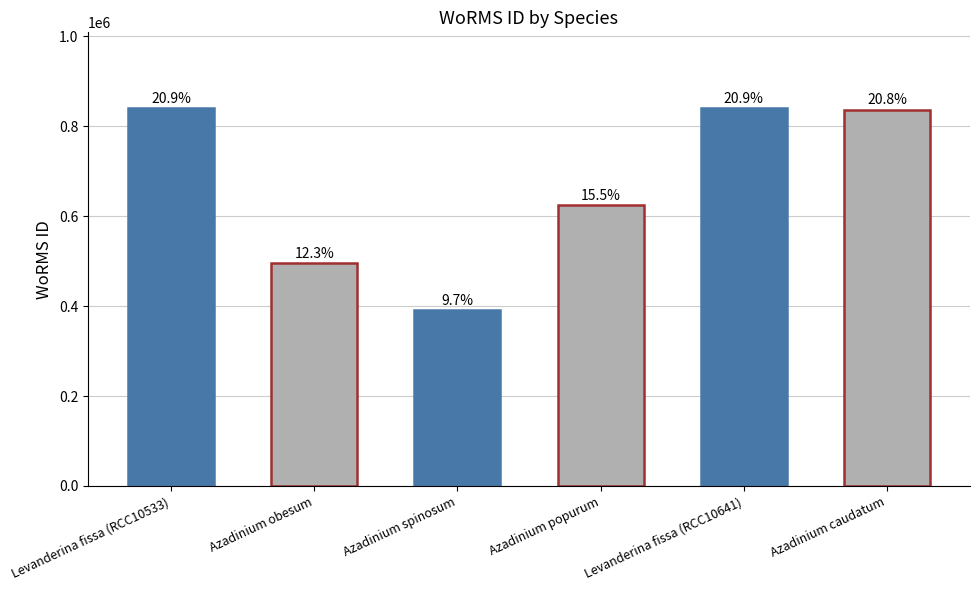

Does the chart contain any negative values?

No